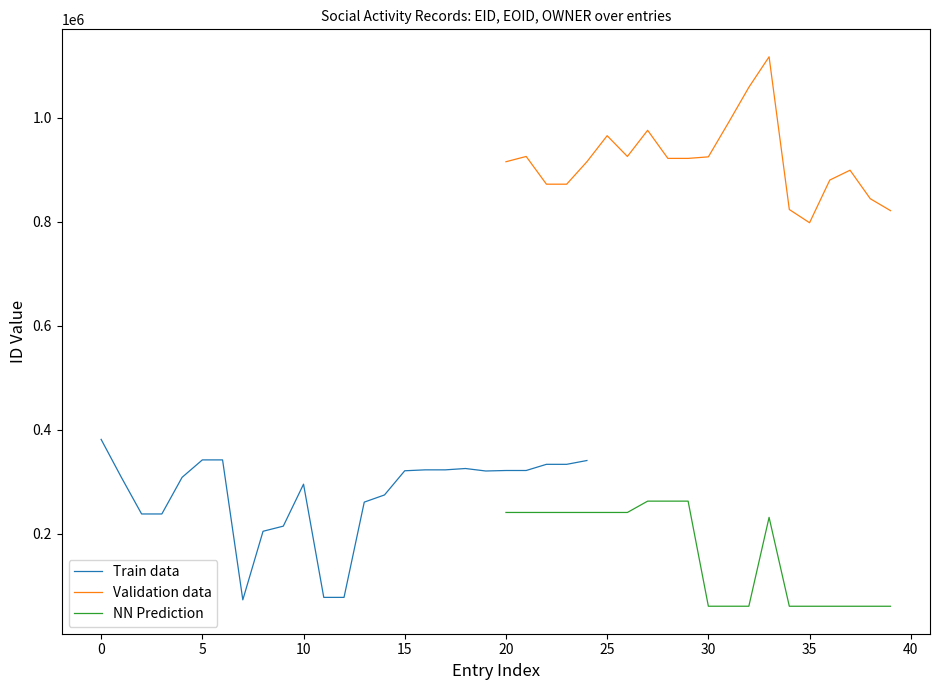

At which label does Validation data reach its minimum?

35